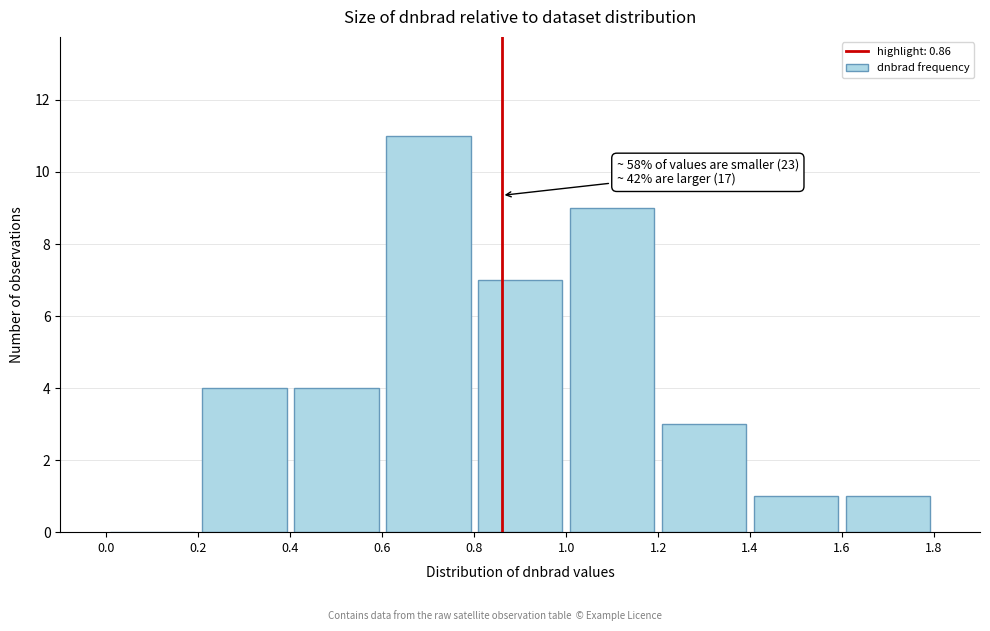

Over which range of the x-axis is the bar tallest?

0.6 to 0.8